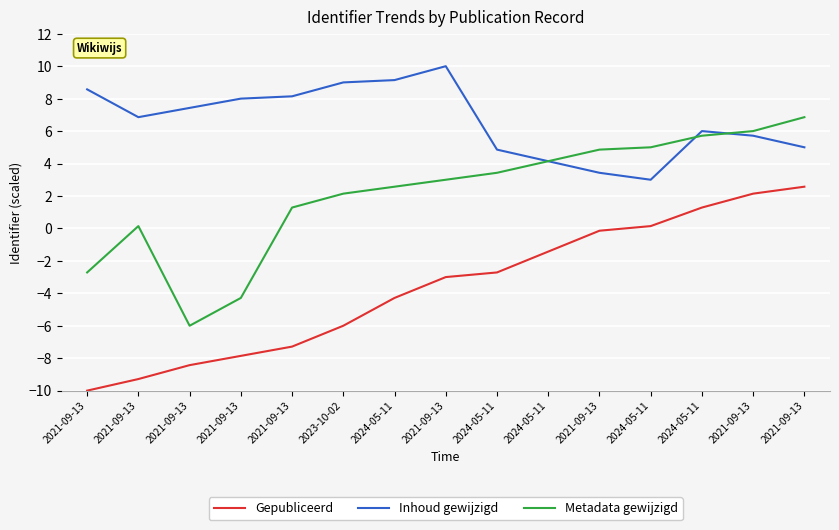

Which has a higher value, 2024-05-11 or 2024-05-11?

2024-05-11